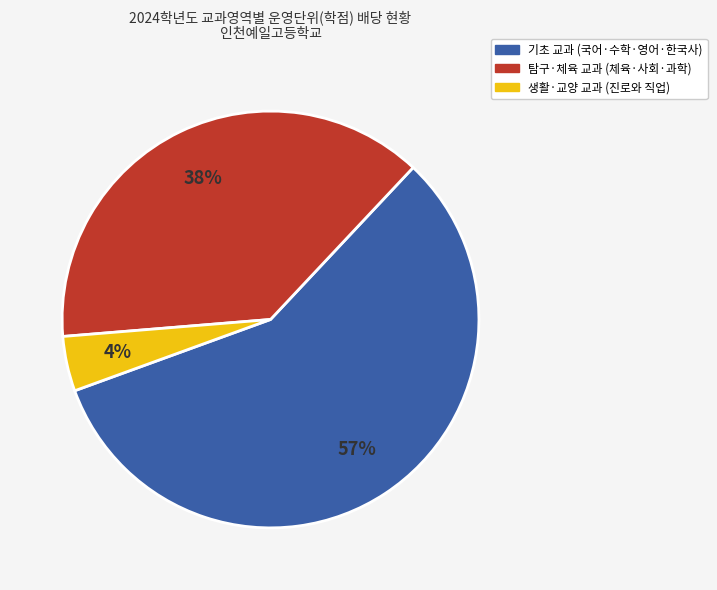

To the nearest percent, what is the average slice percentage?

33%